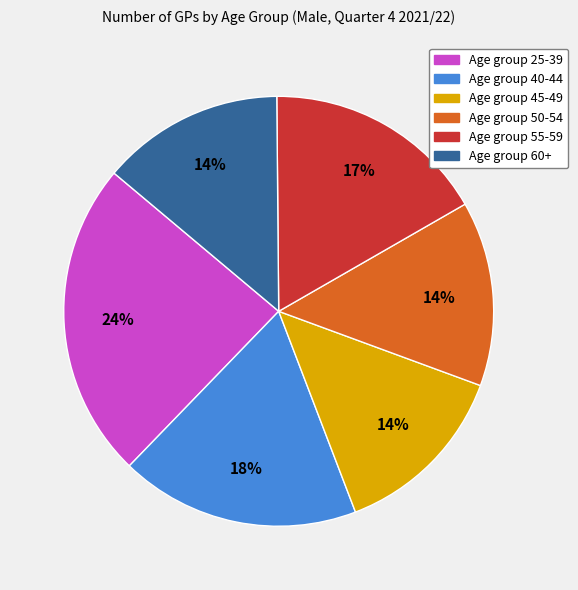

To the nearest percent, what is the average slice percentage?

17%